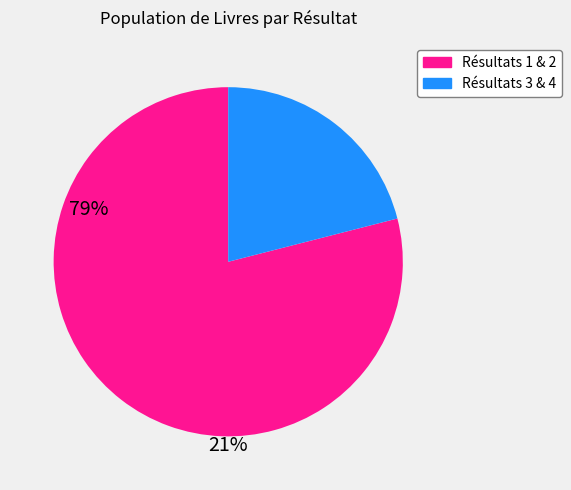

Does any single category account for the majority?

Yes